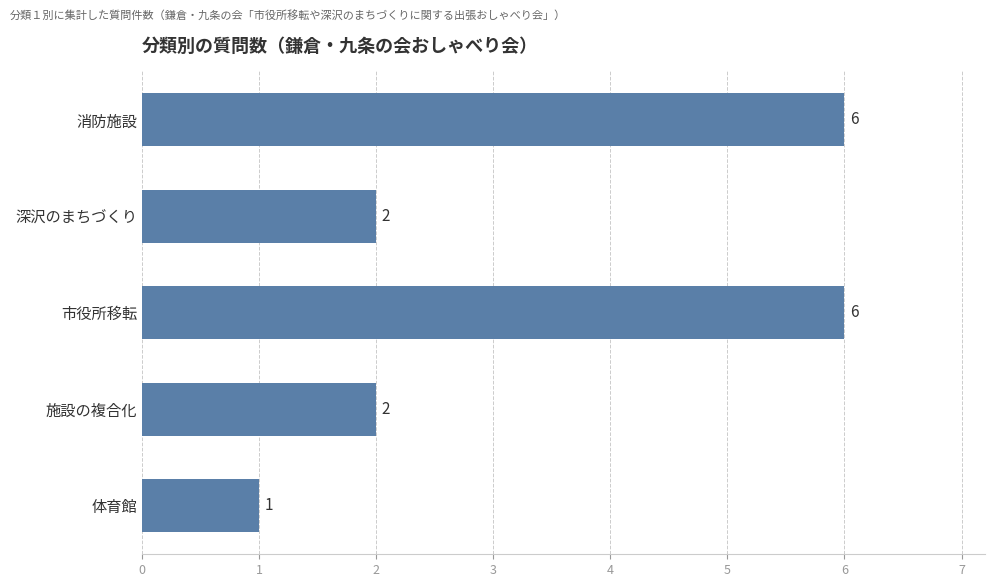

Is it true that the value at 消防施設 is 6?

True